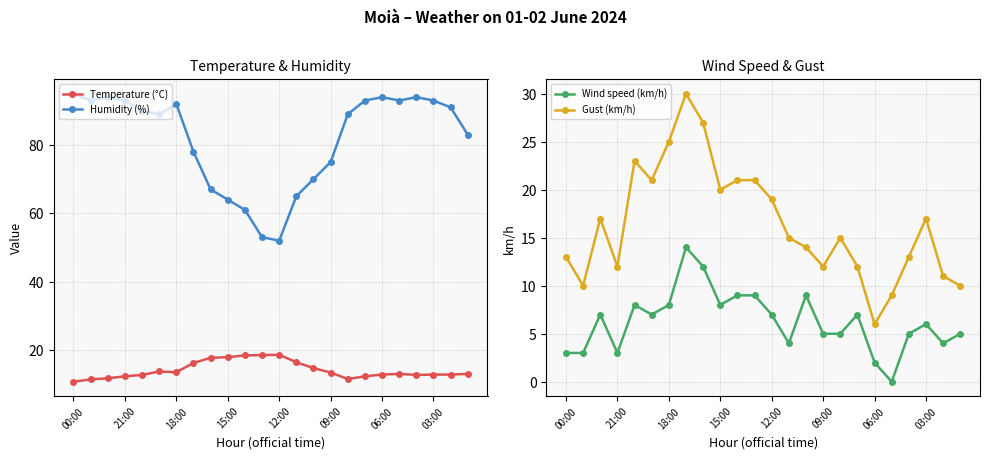

Reading left to right, what are all the values shown in this chart?

Temperature (°C): 10.7	11.4	11.7	12.3	12.7	13.7	13.5	16.2	17.7	17.9	18.4	18.5	18.6	16.4	14.7	13.4	11.5	12.3	12.8	13.0	12.7	12.8	12.8	13.0
Humidity (%): 95.0	93.0	94.0	93.0	90.0	89.0	92.0	78.0	67.0	64.0	61.0	53.0	52.0	65.0	70.0	75.0	89.0	93.0	94.0	93.0	94.0	93.0	91.0	83.0
Wind speed (km/h): 3.0	3.0	7.0	3.0	8.0	7.0	8.0	14.0	12.0	8.0	9.0	9.0	7.0	4.0	9.0	5.0	5.0	7.0	2.0	0.0	5.0	6.0	4.0	5.0
Gust (km/h): 13.0	10.0	17.0	12.0	23.0	21.0	25.0	30.0	27.0	20.0	21.0	21.0	19.0	15.0	14.0	12.0	15.0	12.0	6.0	9.0	13.0	17.0	11.0	10.0